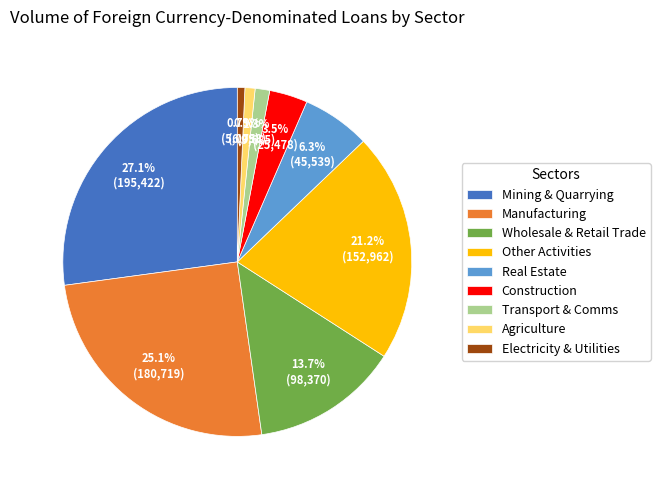

What portion of the pie excludes Other Activities?

78.8%